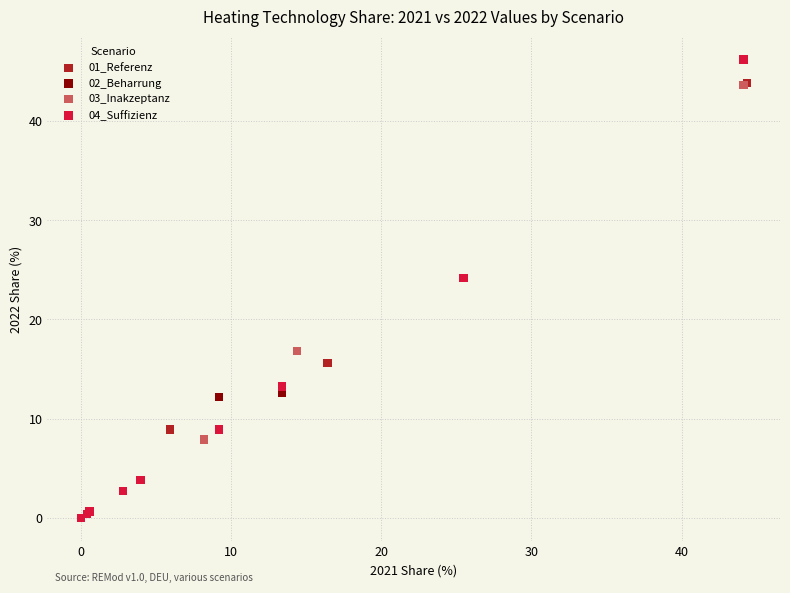

Which series has the largest Y range (max minus min)?

04_Suffizienz